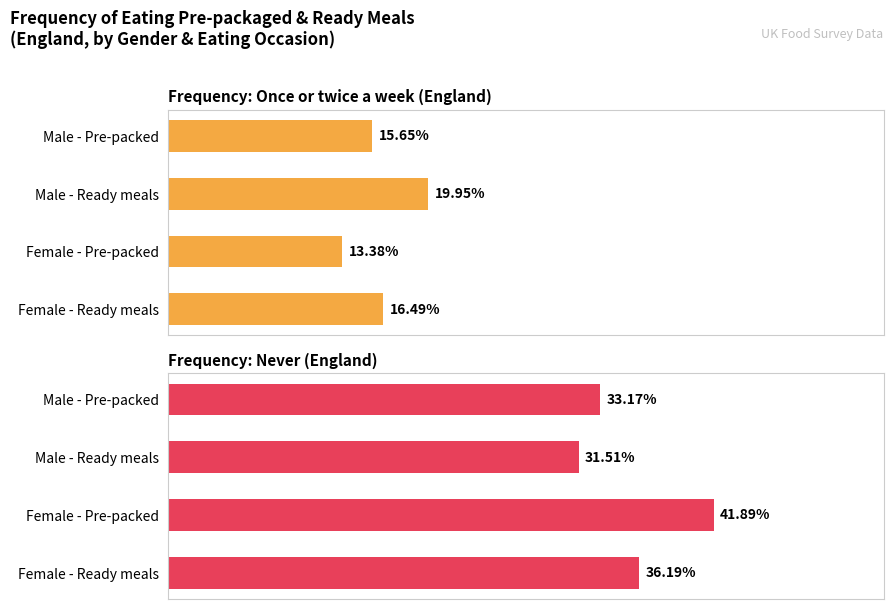

Between Male - Pre-packed and Female - Ready meals, which is larger?

Female - Ready meals